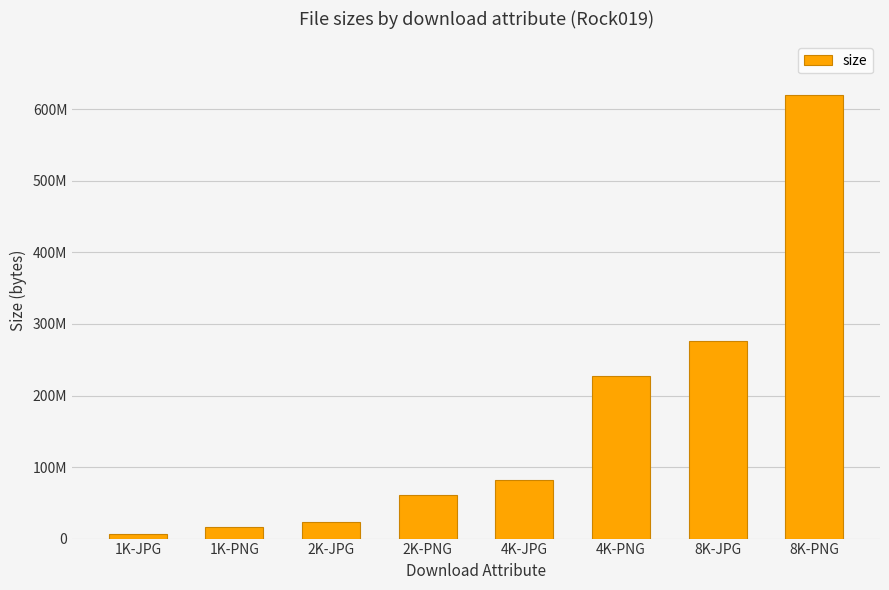

Reading left to right, what are all the values shown in this chart?

6702738	15989436	23395926	60257595	82485567	226785932	275757179	620670472